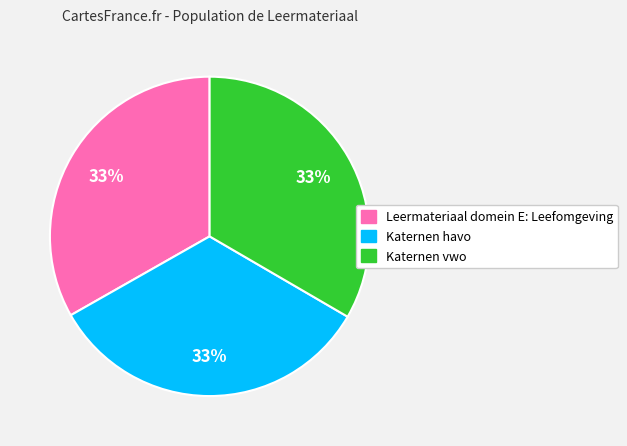

Is it true that Katernen havo is 33% of the pie?

True